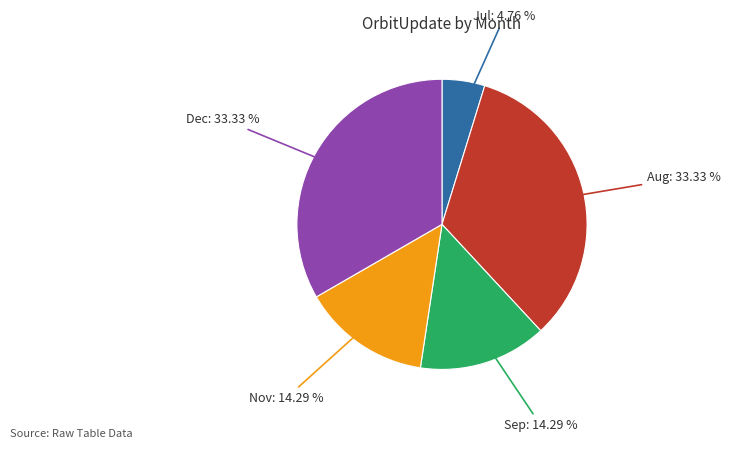

Does any single category account for the majority?

No